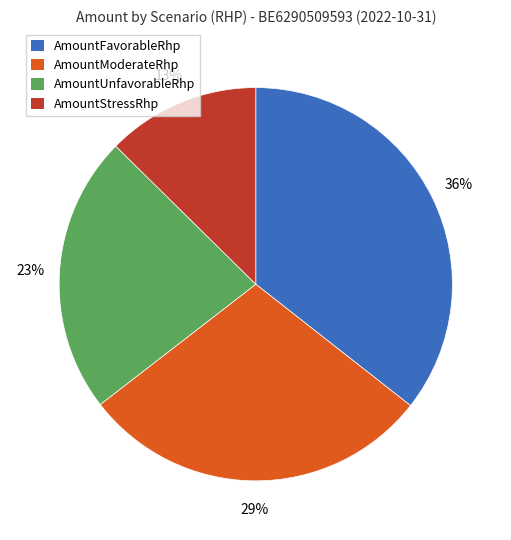

Is there a majority slice in this chart?

No